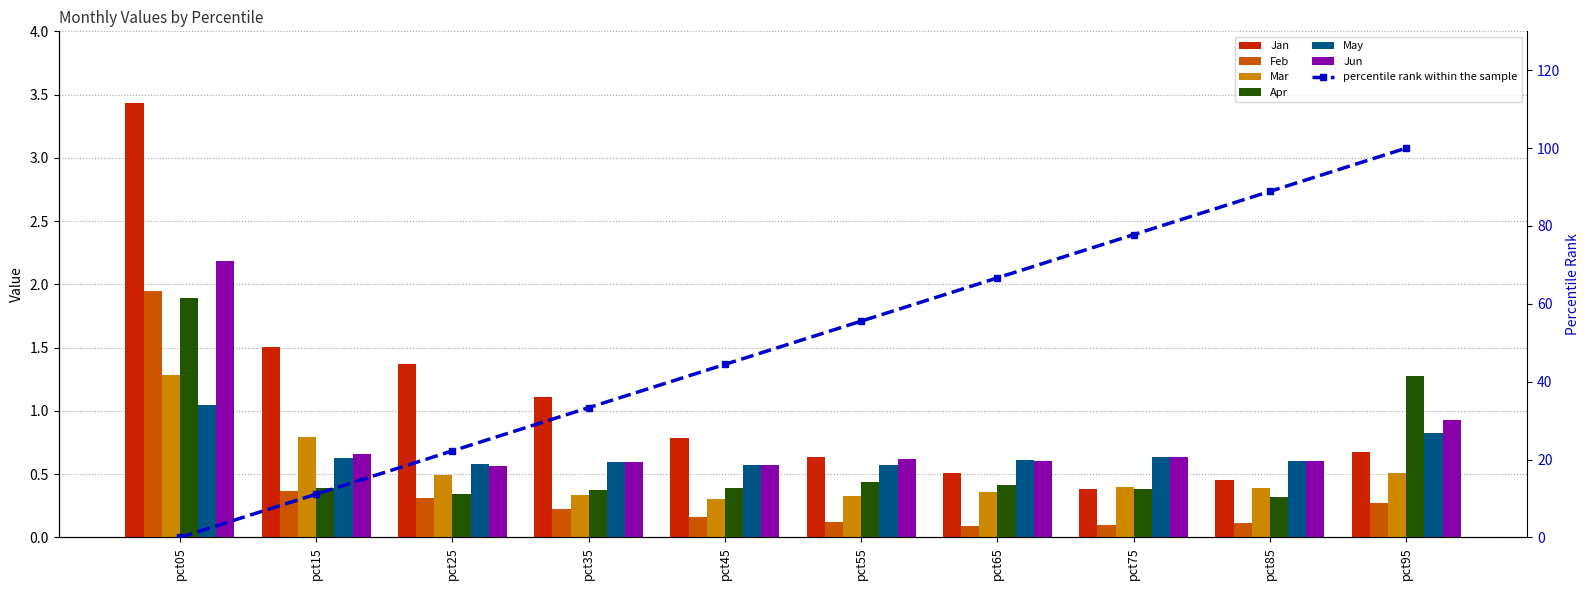

Reading left to right, what are all the values shown in this chart?

Jan: pct05=3.4	pct15=1.5	pct25=1.4	pct35=1.1	pct45=0.8	pct55=0.6	pct65=0.5	pct75=0.4	pct85=0.5	pct95=0.7
Feb: pct05=1.9	pct15=0.4	pct25=0.3	pct35=0.2	pct45=0.2	pct55=0.1	pct65=0.1	pct75=0.1	pct85=0.1	pct95=0.3
Mar: pct05=1.3	pct15=0.8	pct25=0.5	pct35=0.3	pct45=0.3	pct55=0.3	pct65=0.4	pct75=0.4	pct85=0.4	pct95=0.5
Apr: pct05=1.9	pct15=0.4	pct25=0.3	pct35=0.4	pct45=0.4	pct55=0.4	pct65=0.4	pct75=0.4	pct85=0.3	pct95=1.3
May: pct05=1.0	pct15=0.6	pct25=0.6	pct35=0.6	pct45=0.6	pct55=0.6	pct65=0.6	pct75=0.6	pct85=0.6	pct95=0.8
Jun: pct05=2.2	pct15=0.7	pct25=0.6	pct35=0.6	pct45=0.6	pct55=0.6	pct65=0.6	pct75=0.6	pct85=0.6	pct95=0.9